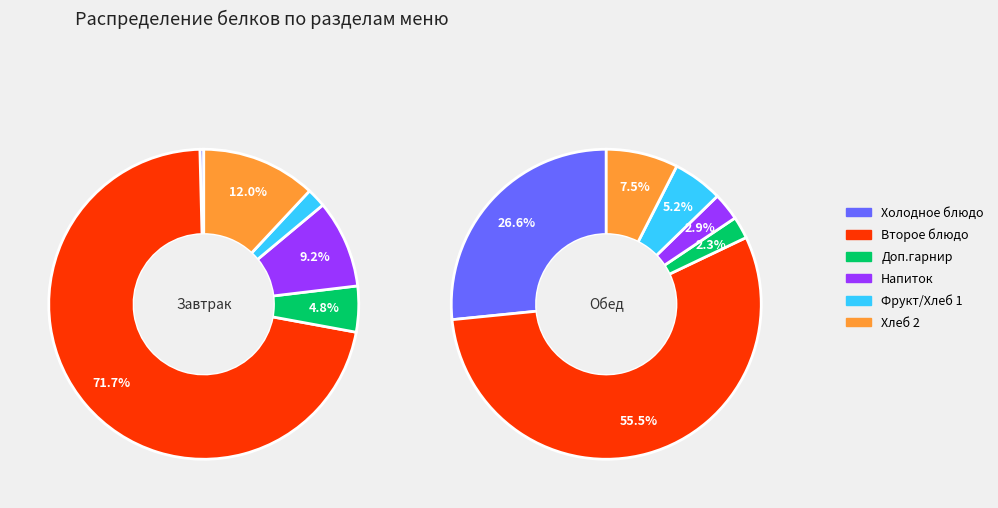

To the nearest percent, what is the difference between the 7 and 4 slice percentages?

31%